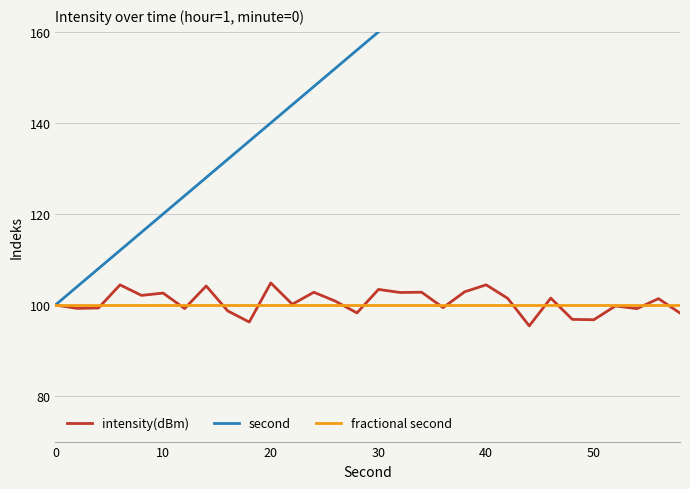

What is the lowest value of the intensity(dBm) series?

95.4